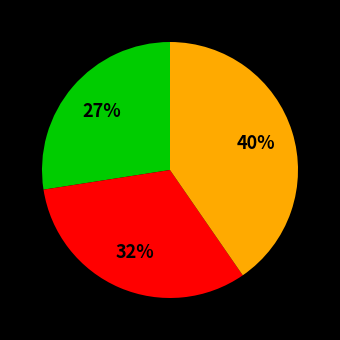

To the nearest percent, what is the difference between the largest and smallest slice percentages?

13%